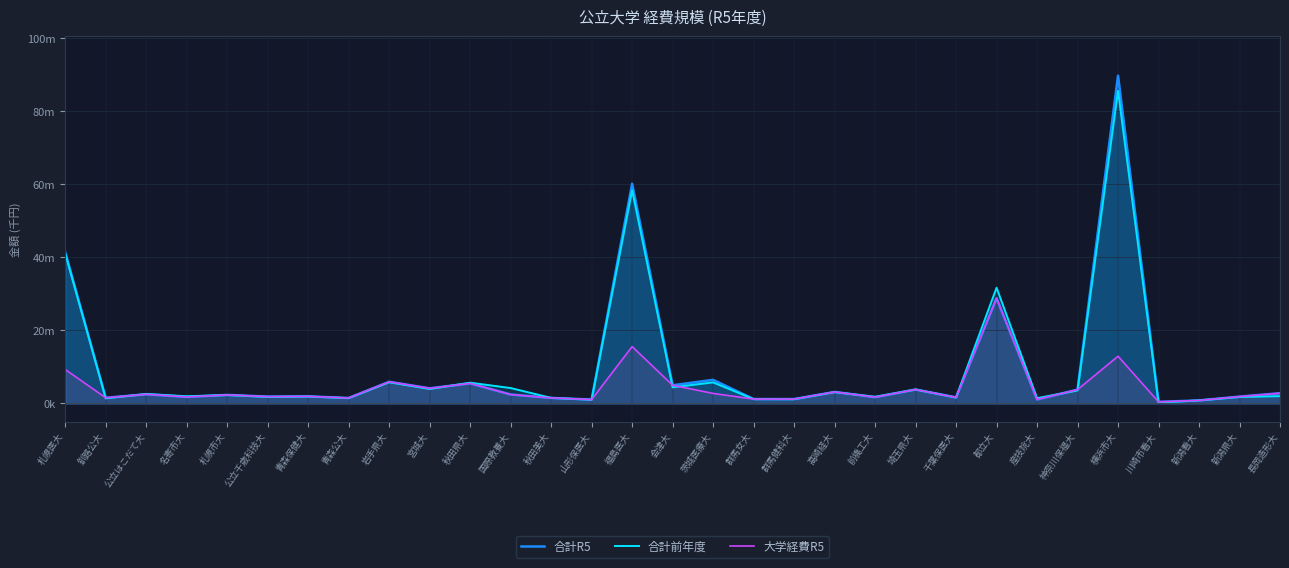

What are all the series names shown in the legend?

合計R5, 合計前年度, 大学経費R5